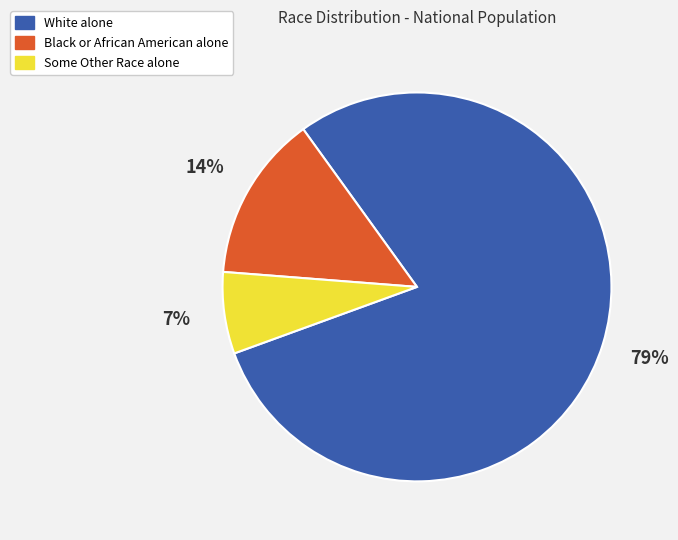

Rank the categories by value from lowest to highest.

Some Other Race alone, Black or African American alone, White alone